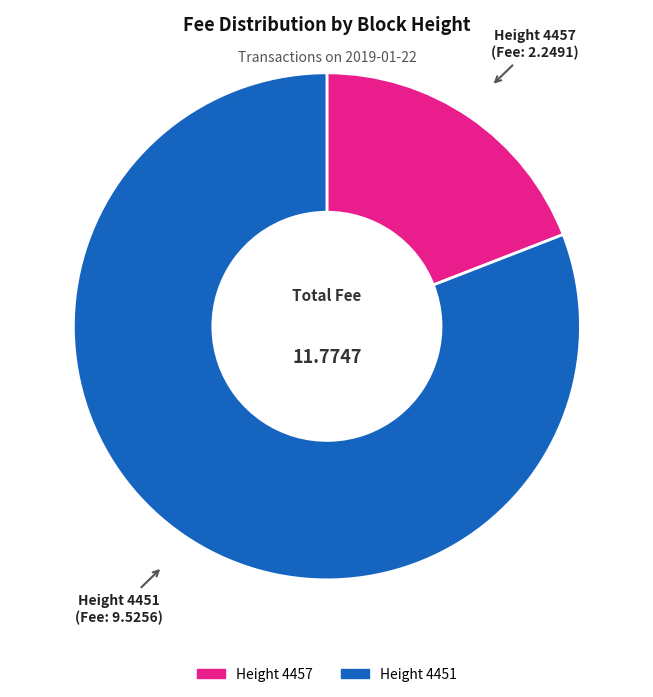

Rank the categories by value from highest to lowest.

Height 4451, Height 4457